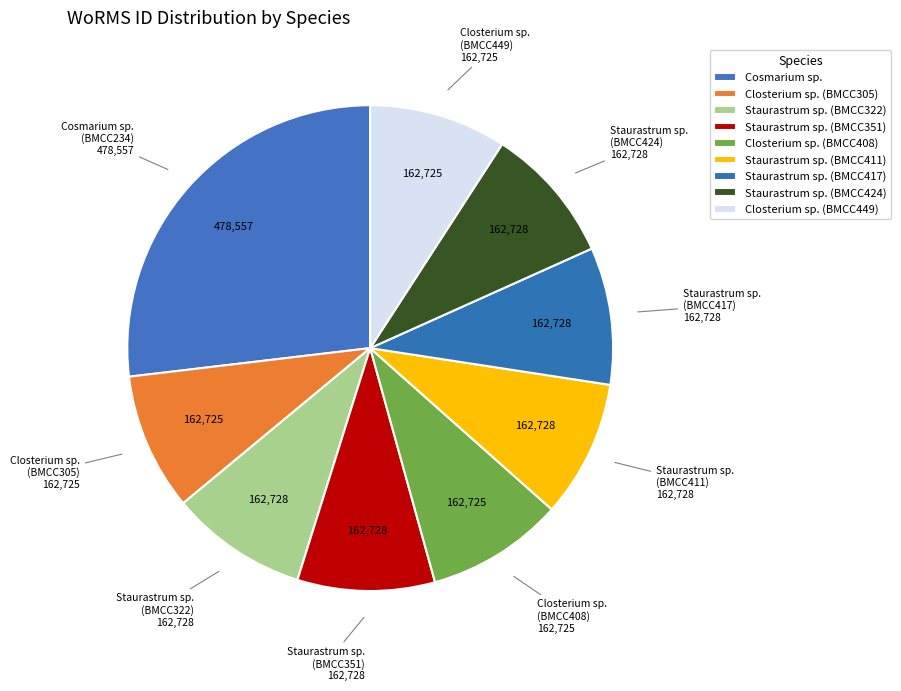

To the nearest percent, what portion does Staurastrum sp. (BMCC322) represent?

9%